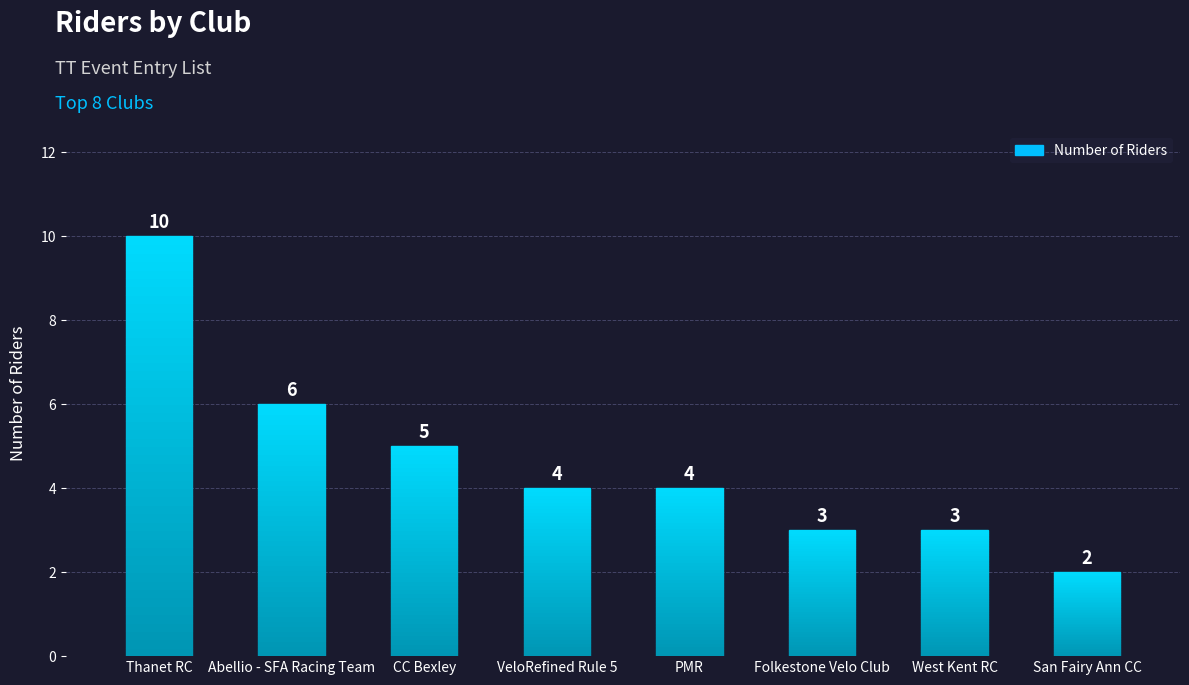

Reading left to right, what are all the values shown in this chart?

10	6	5	4	4	3	3	2